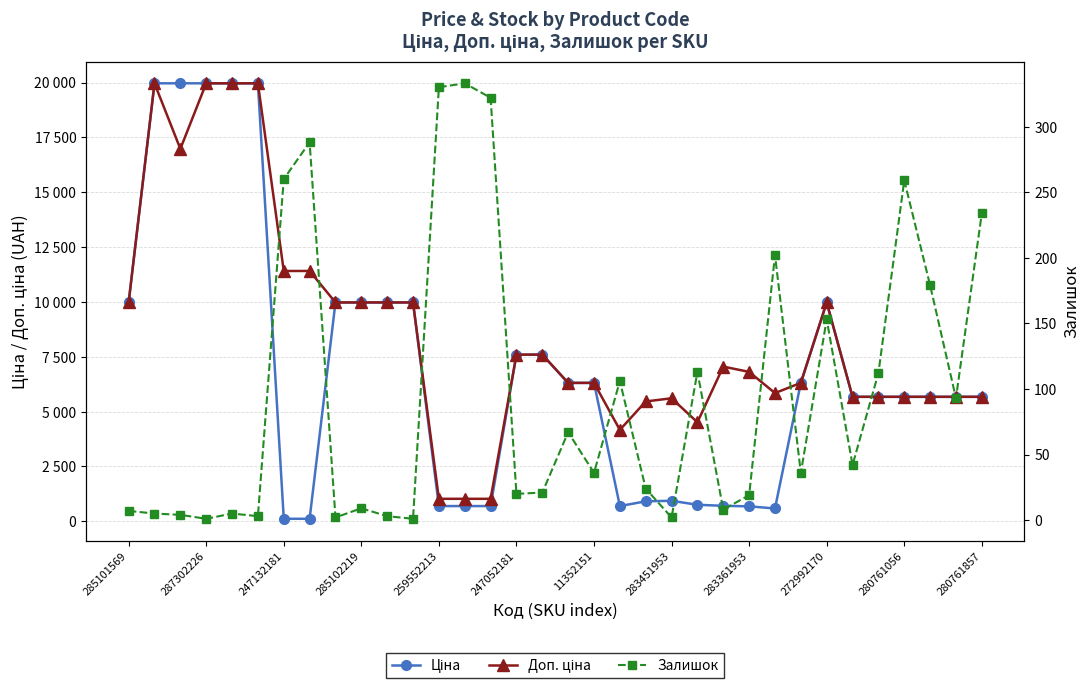

Rank the series by their maximum value, from highest to lowest.

Ціна, Доп. ціна, Залишок